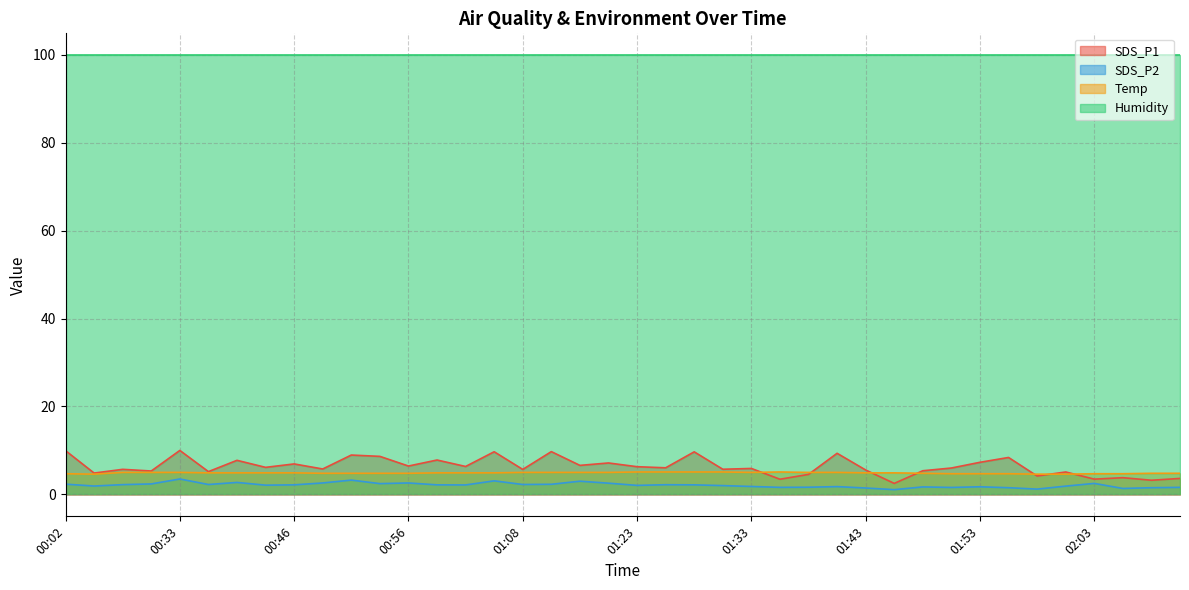

Read the SDS_P1 value at 01:58.

4.2